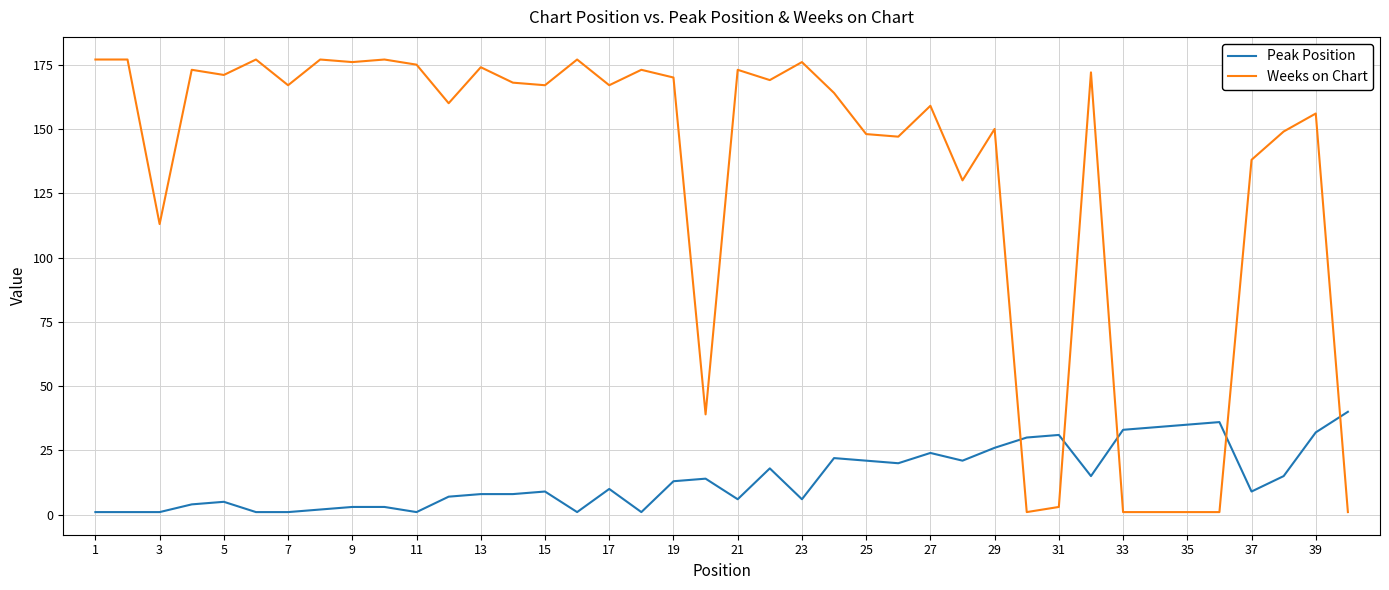

True or false: Peak Position and Weeks on Chart cross at least once.

True